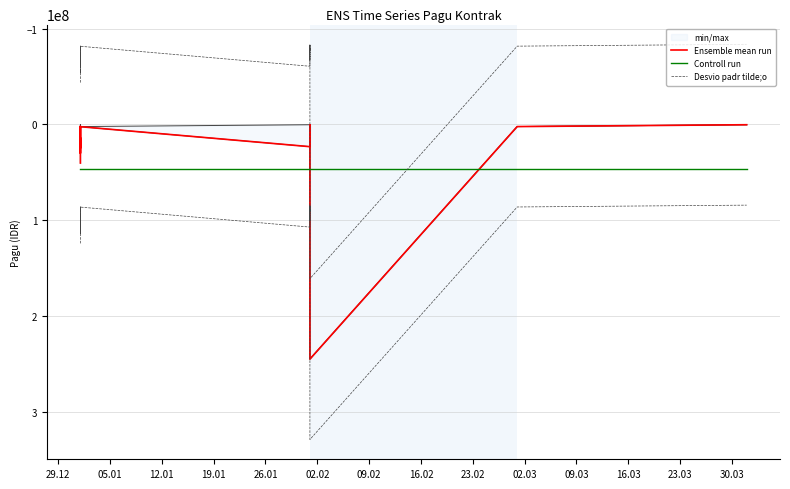

The Controll run series shows 27660314.0 at 19.01. True or false?

False